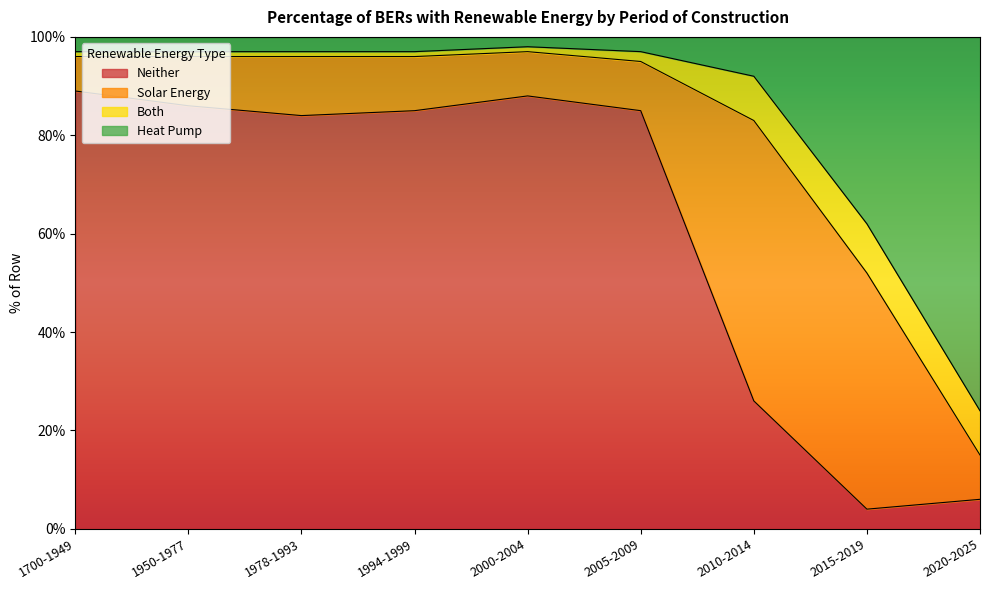

At which category is the sum across all series the highest?

1700-1949